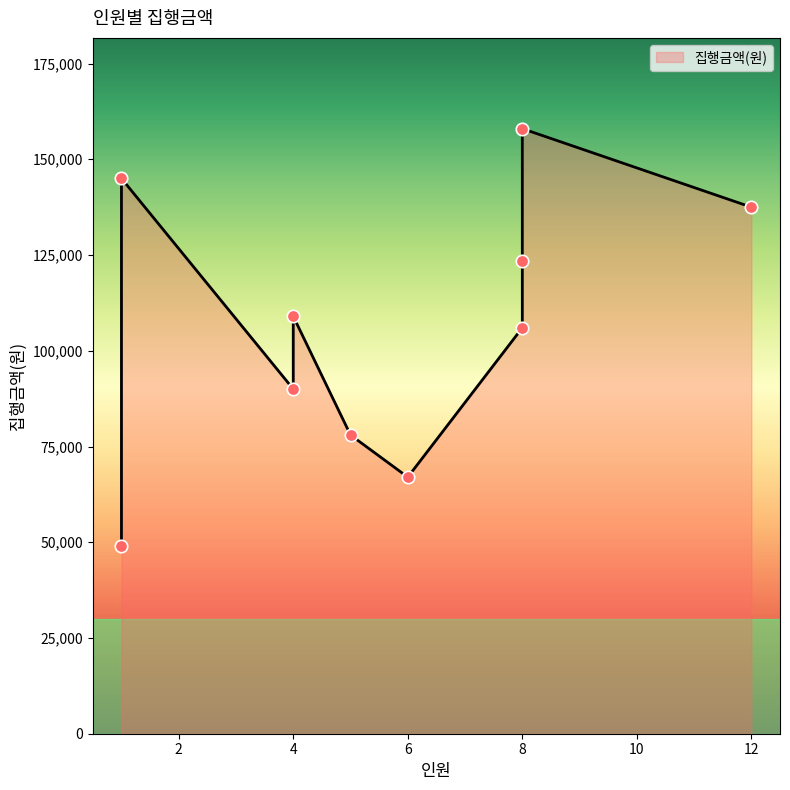

What is the change in value from 8 to 8?

-34500